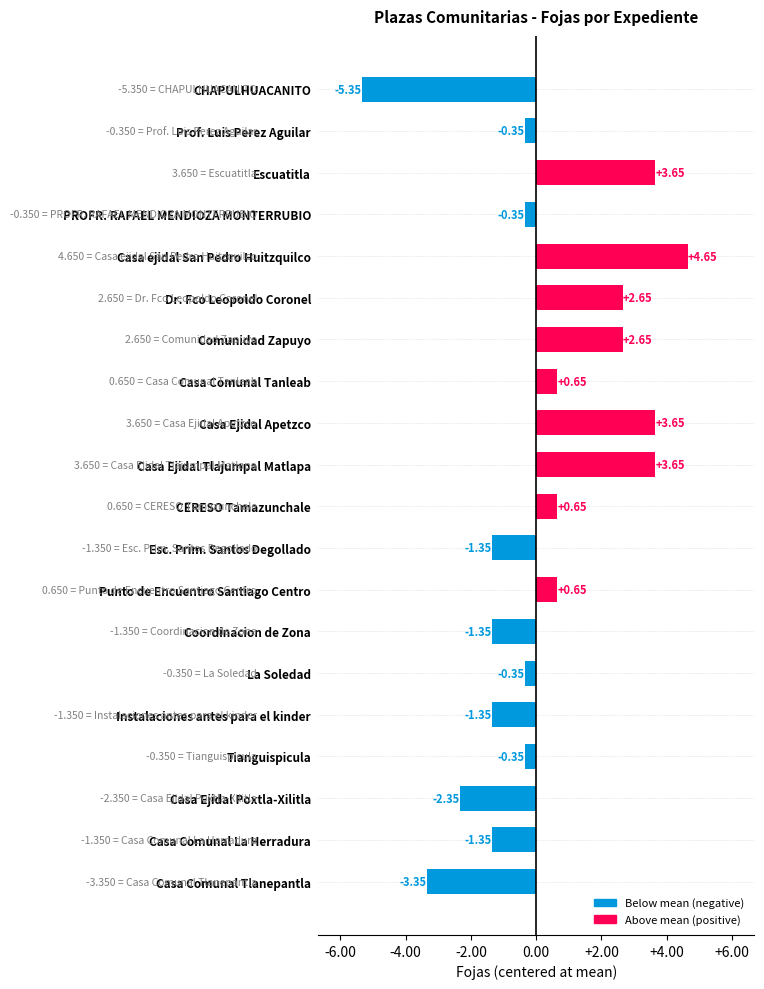

Are the bars grouped side by side (vs. stacked)?

No